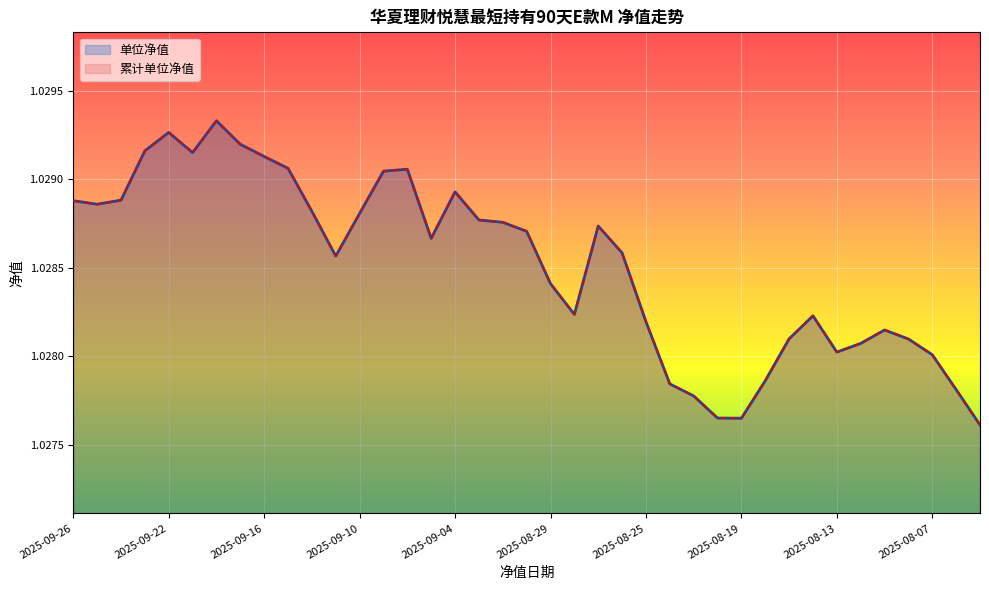

Which series has the largest total across all categories?

单位净值